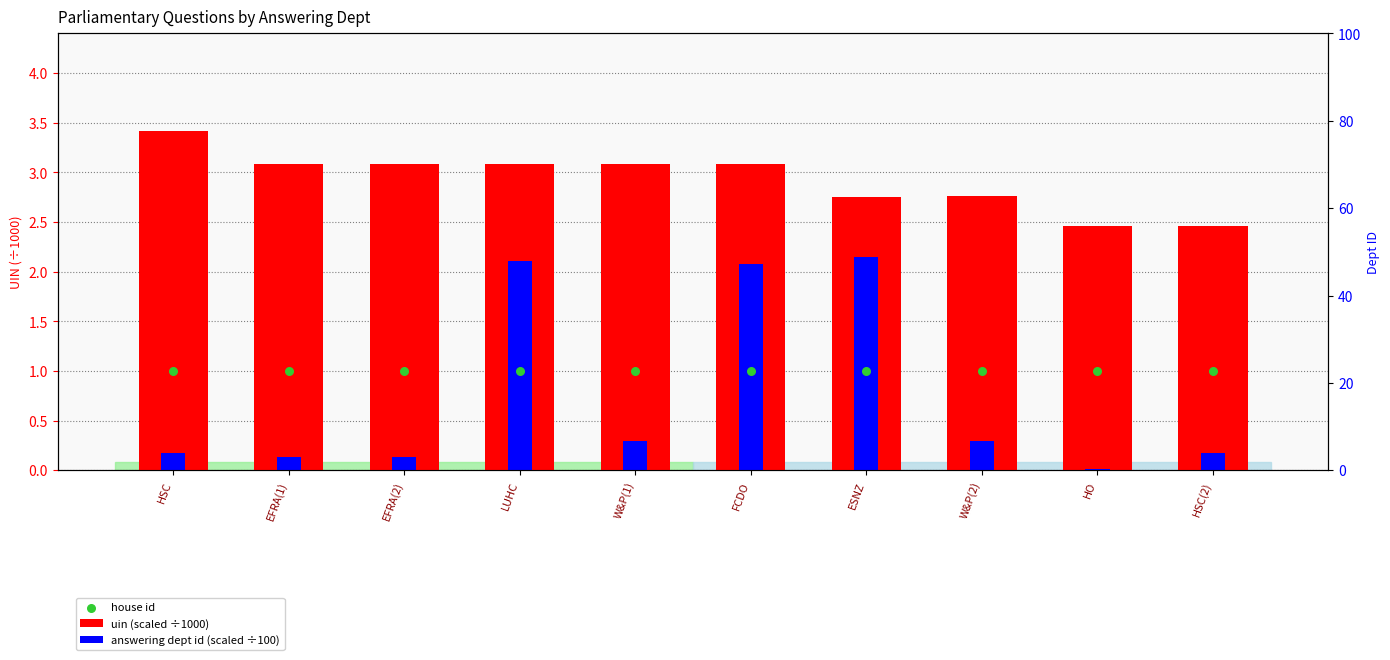

Which series contains the lowest Y value?

answering dept id (scaled ÷100)